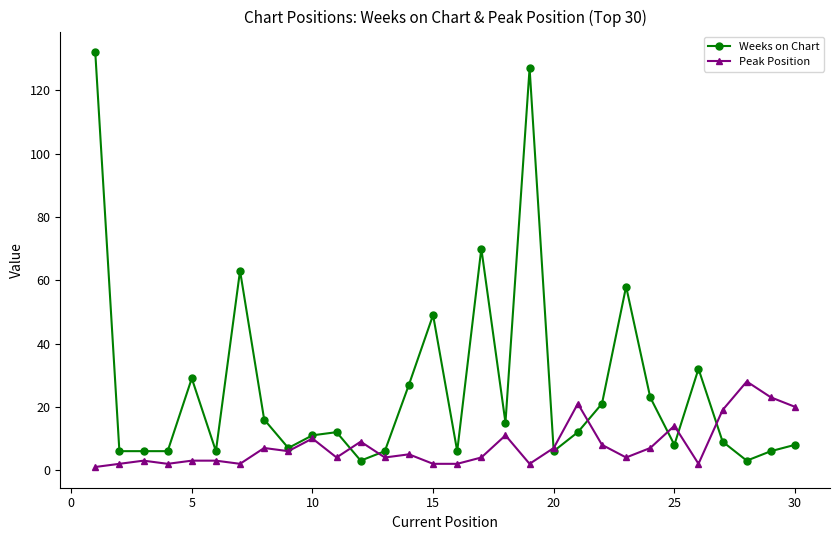

Which series has the largest range (max minus min)?

Weeks on Chart